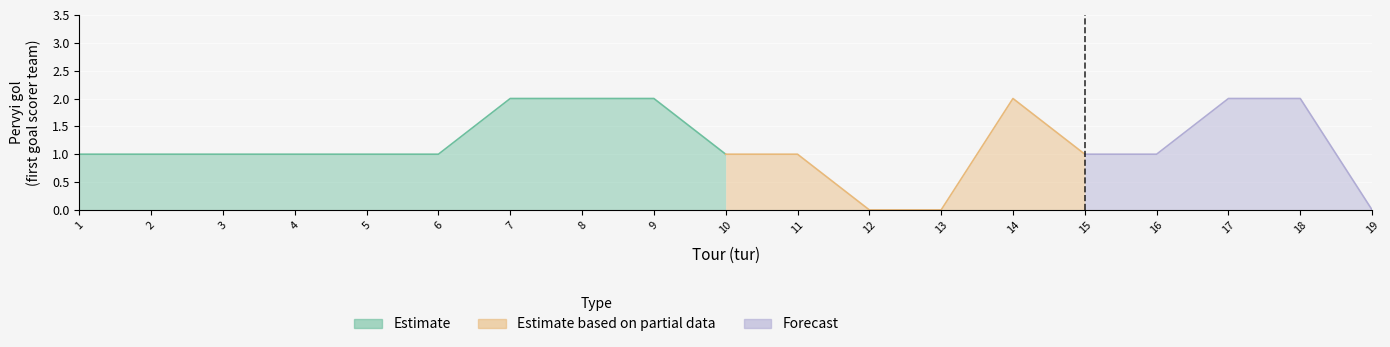

Which category has the highest value across all series?

7